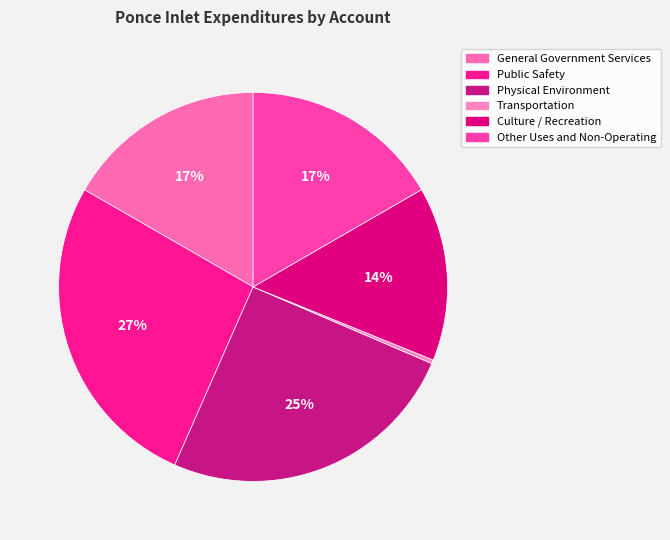

Which category has the smallest portion of the pie?

Transportation